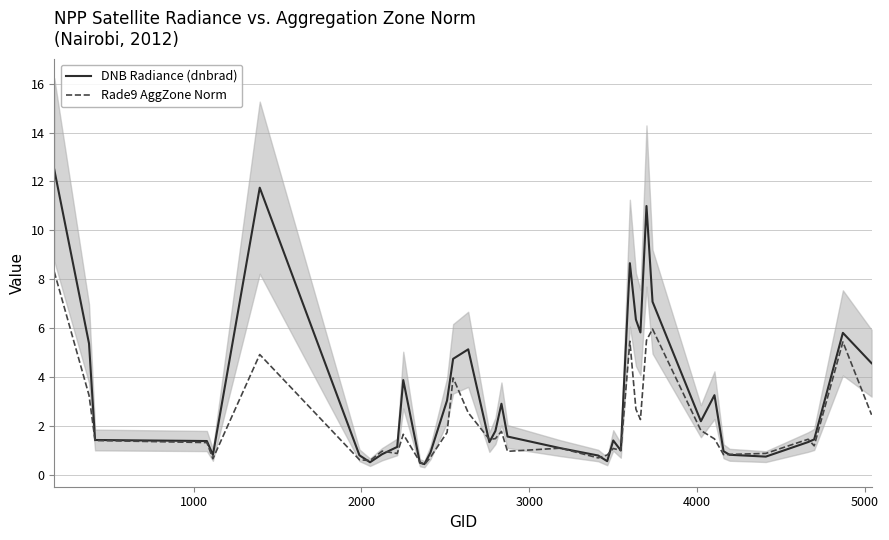

What is the maximum value for DNB Radiance (dnbrad)?

12.5